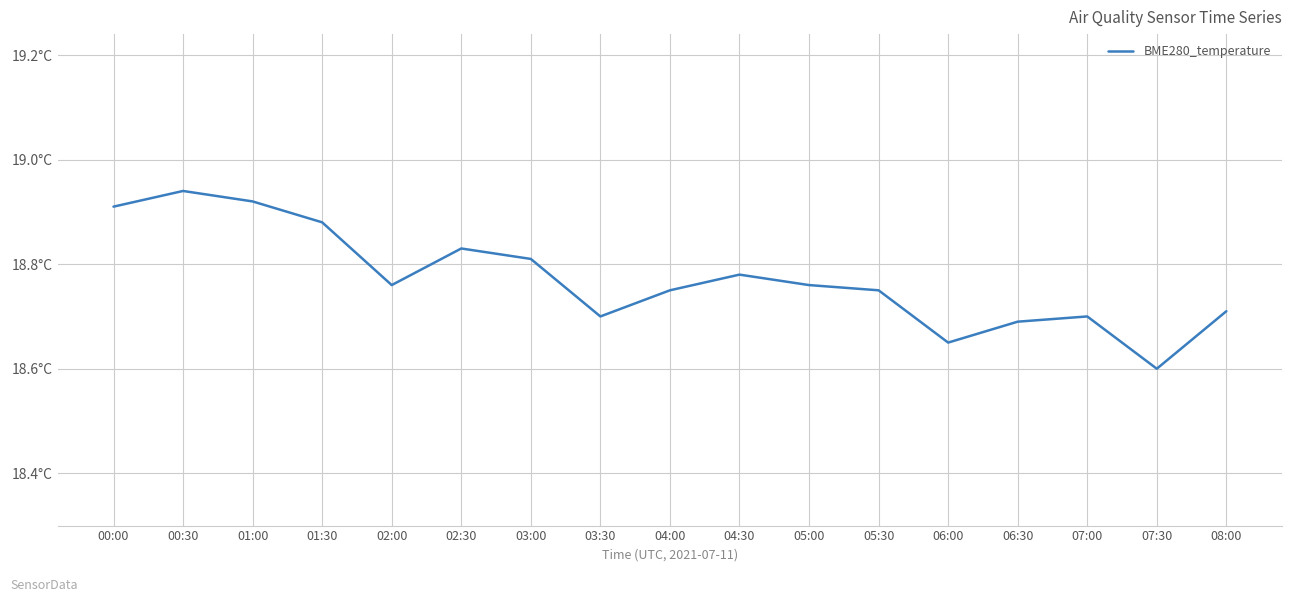

Does the chart have visible grid lines?

Yes